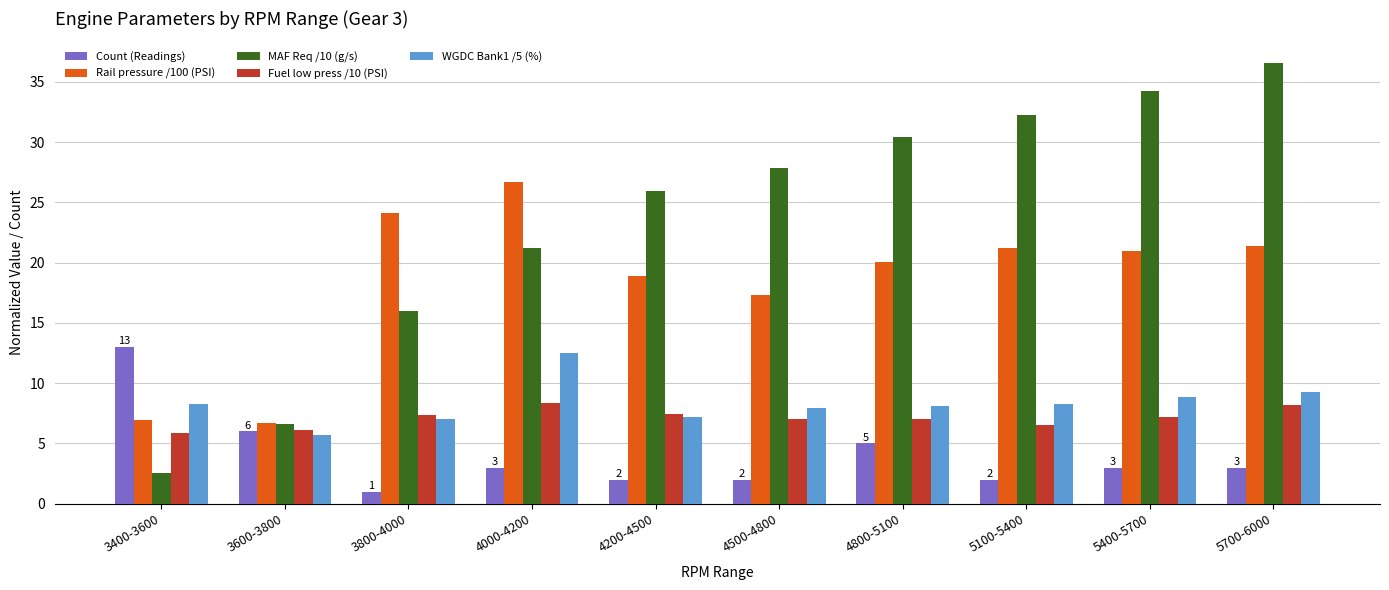

What is the smallest value displayed?

1.0